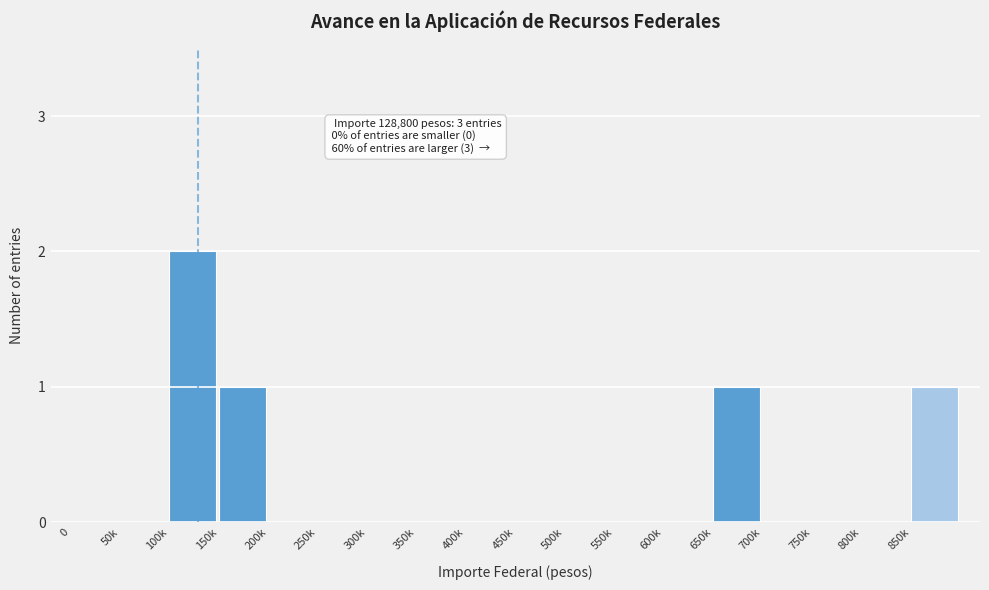

Reading left to right, what are all the values shown in this chart?

0=0	50k=0	100k=2	150k=1	200k=0	250k=0	300k=0	350k=0	400k=0	450k=0	500k=0	550k=0	600k=0	650k=1	700k=0	750k=0	800k=0	850k=1